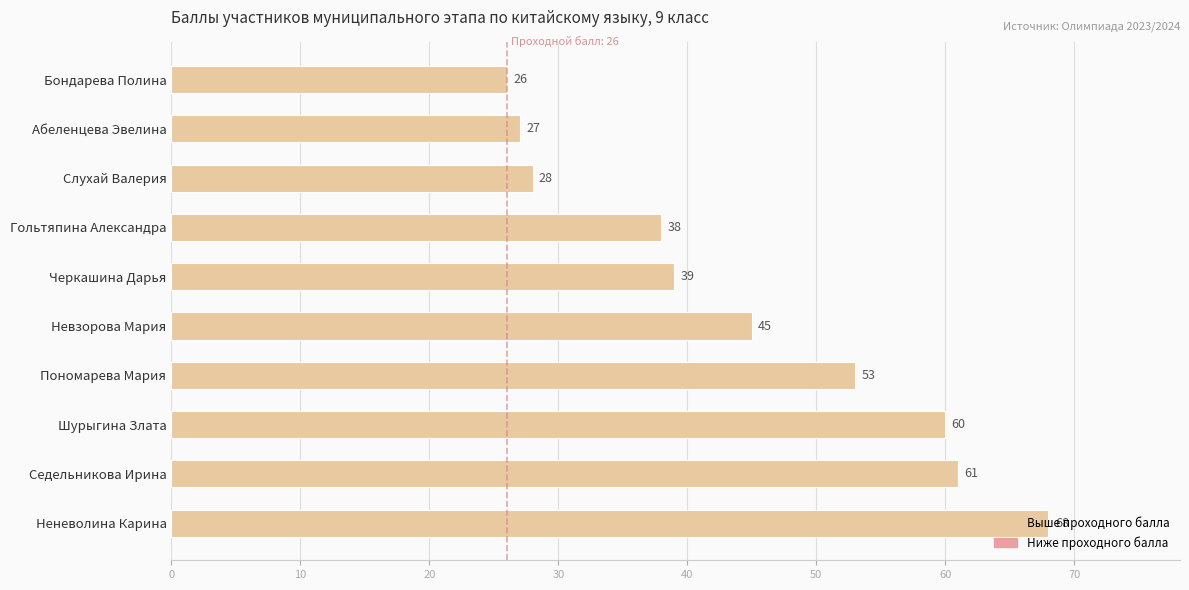

What is the smallest value displayed?

26